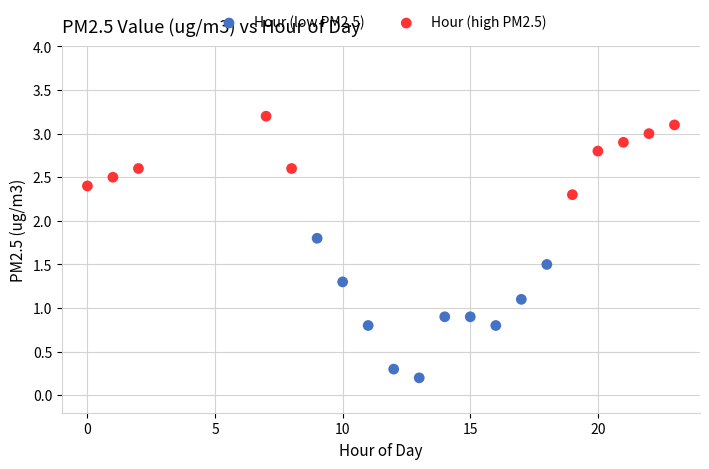

Which series contains the highest Y value?

Hour (high PM2.5)